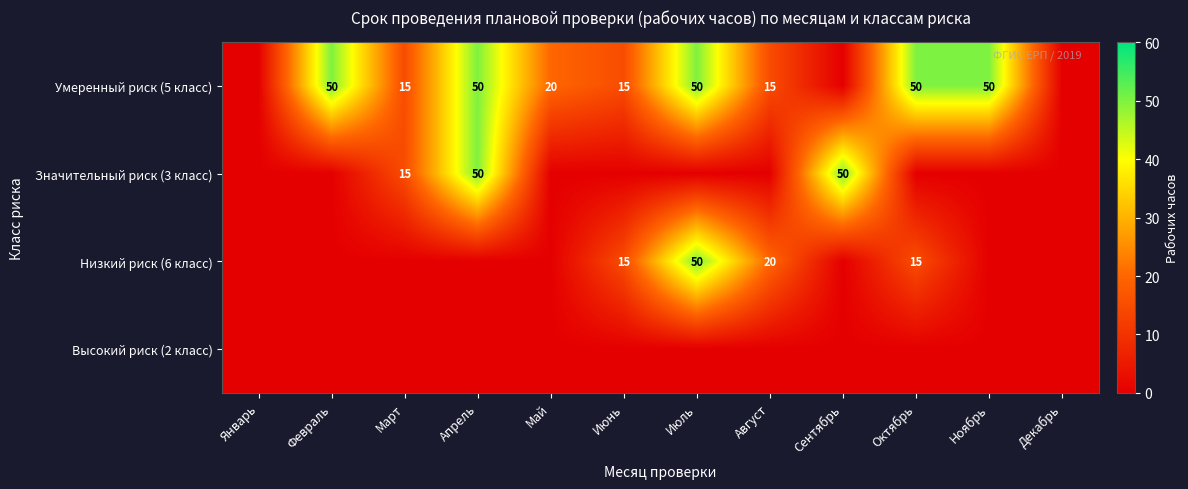

Is the value of Низкий риск (6 класс) at Июль greater than the value of Умеренный риск (5 класс) at Май?

Yes